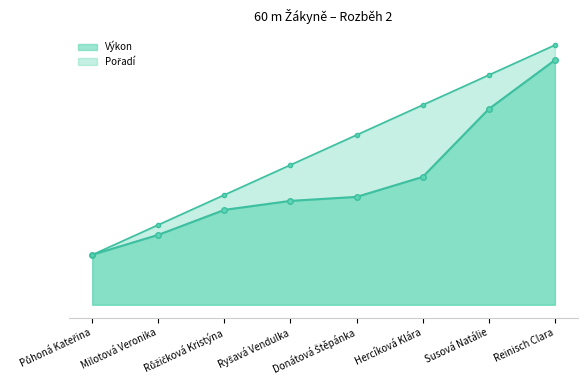

Reading left to right, extract all data points from this chart.

Pořadí: 8.0	8.3	8.6	8.9	9.2	9.5	9.8	10.1
Výkon: 8.0	8.2	8.5	8.6	8.6	8.8	9.5	10.0